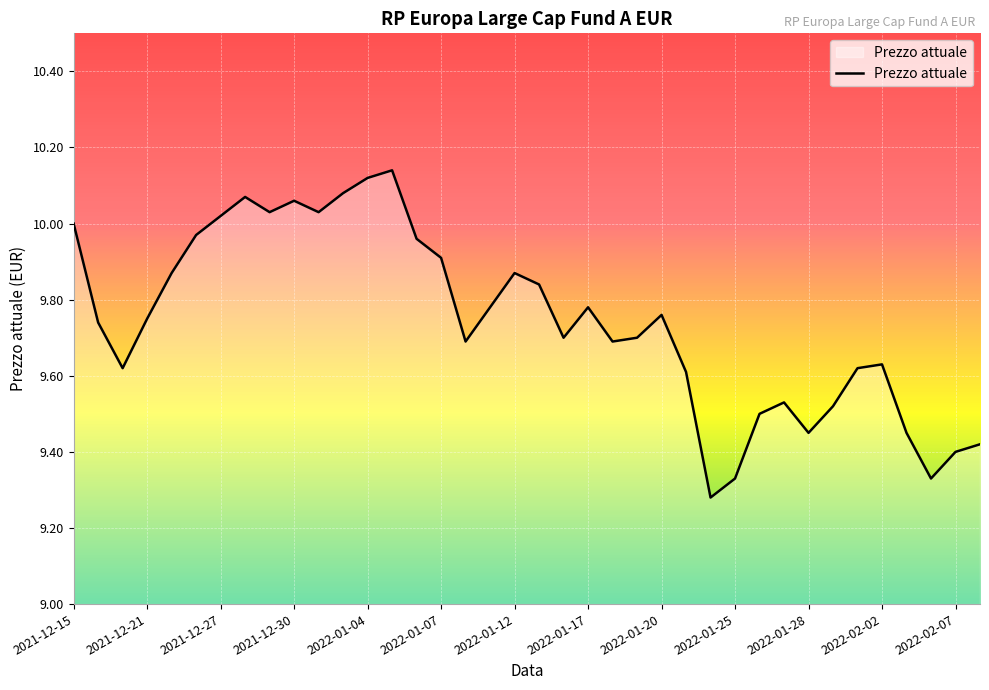

Which has a higher value, 2021-12-15 or 2022-01-07?

2021-12-15